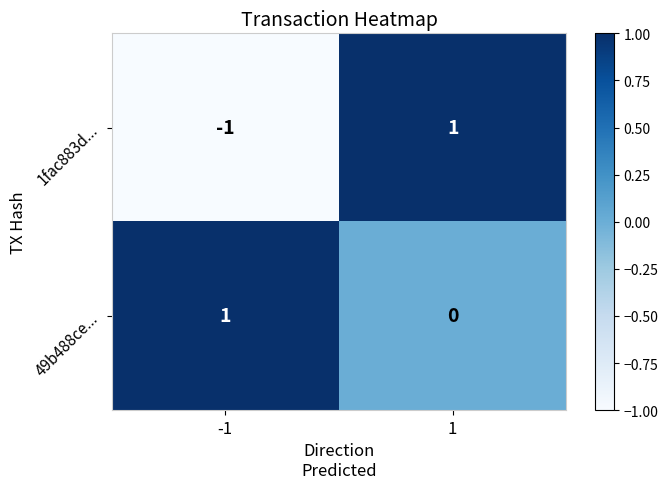

Which series has the largest range (max minus min)?

1fac883d...